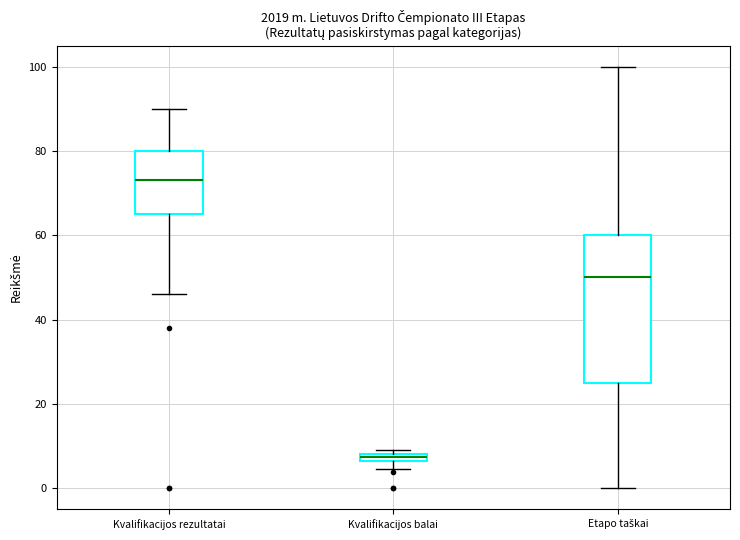

Where is the upper edge of the box for Kvalifikacijos balai on the y-axis? The values are not printed on the chart, so give them approximately, as read against the axis.

8